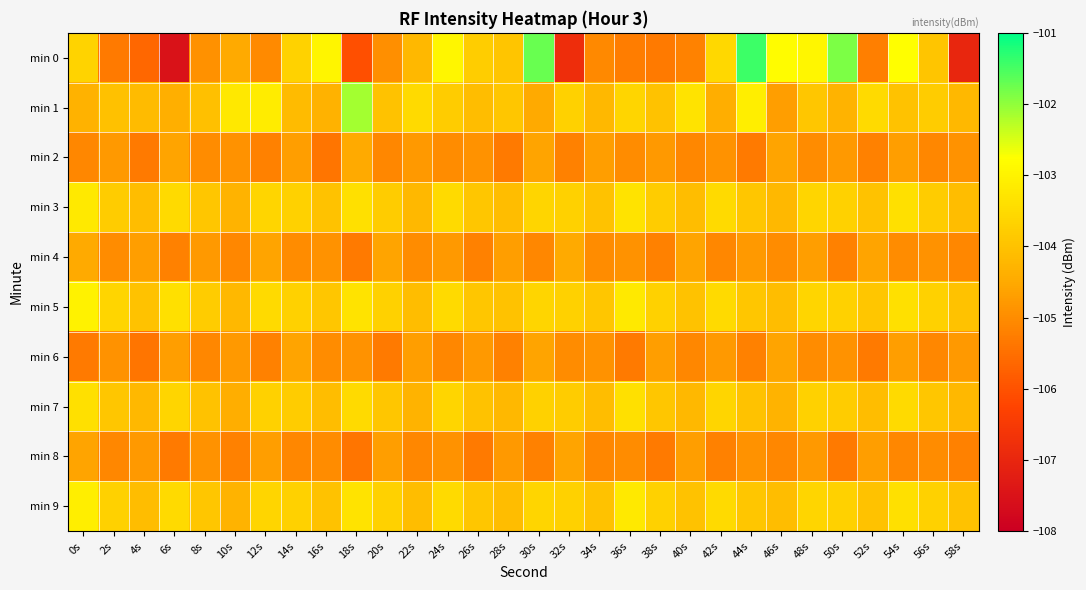

Rank the series at 2s from highest to lowest value.

min 5, min 9, min 3, min 7, min 1, min 2, min 6, min 4, min 8, min 0